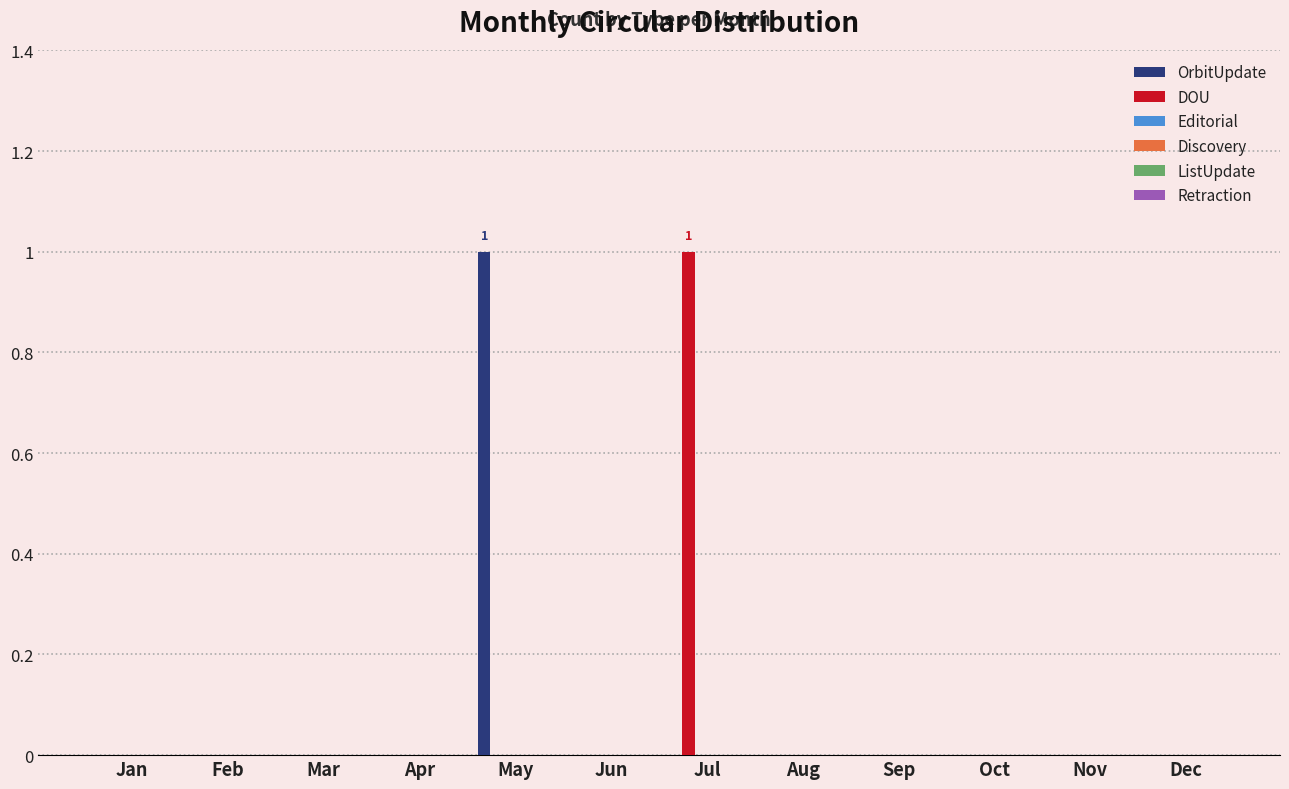

What is the greatest value displayed?

1